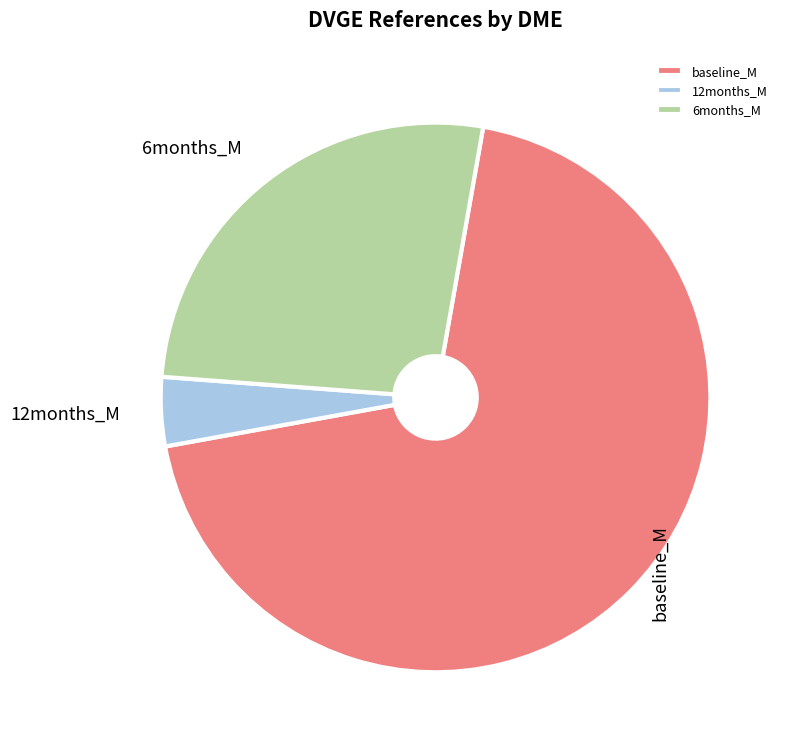

Which has a higher value, 6months_M or baseline_M?

baseline_M